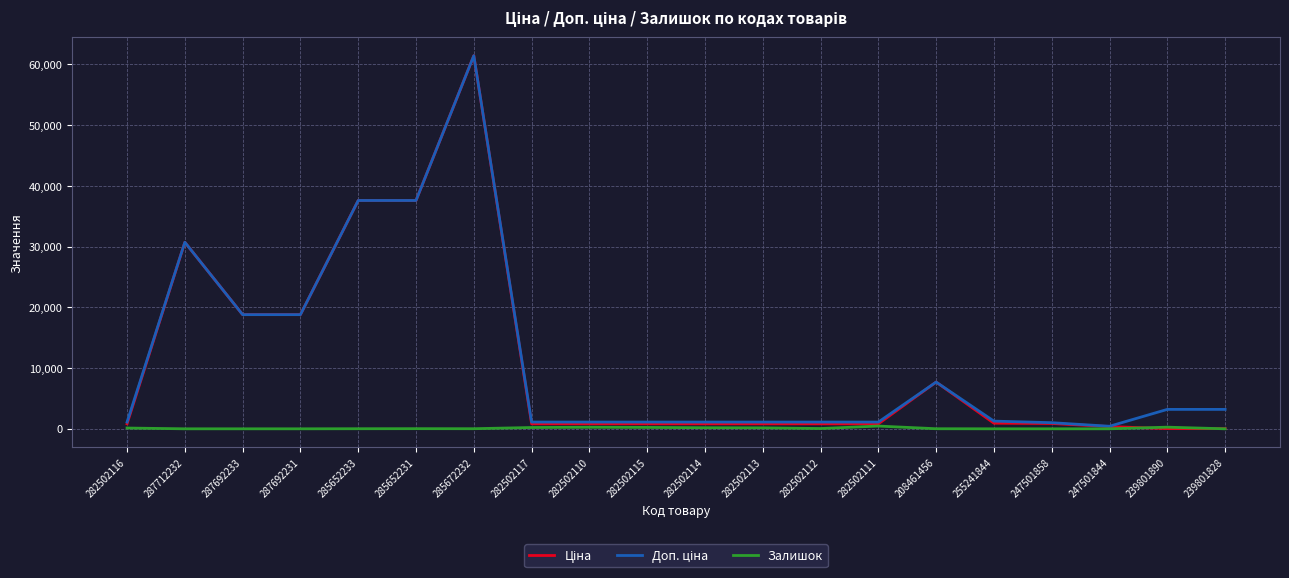

Is it true that Залишок equals 450.0 at 282502111?

True